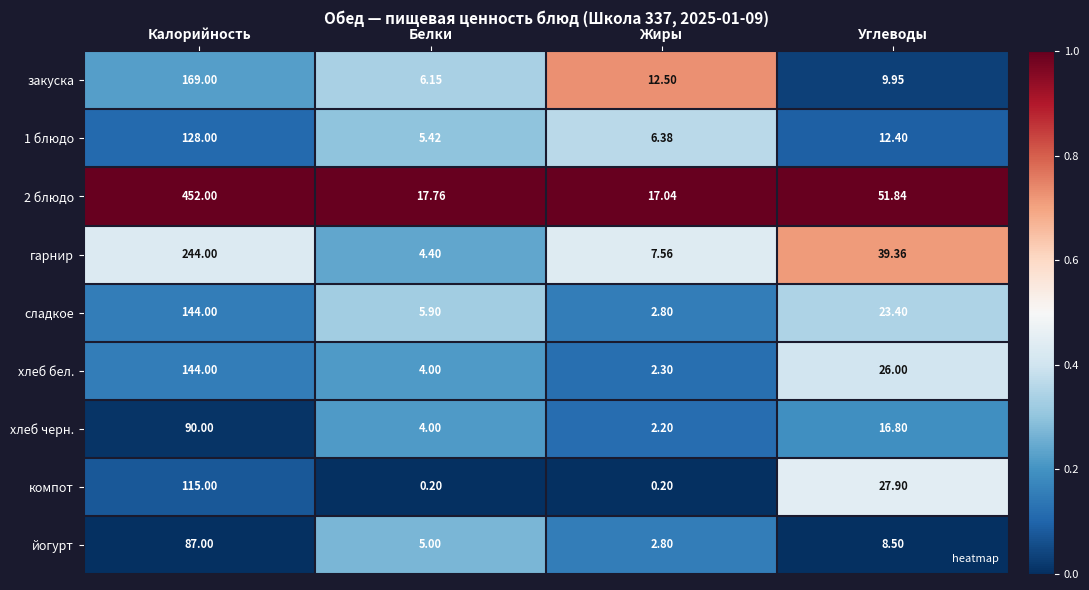

At which label does хлеб бел. reach its peak?

Калорийность